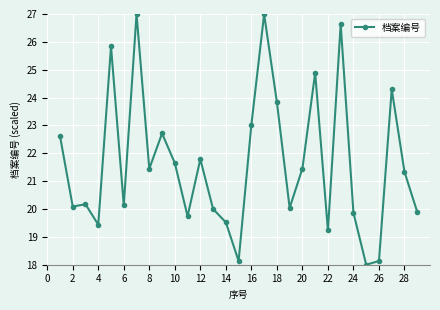

What is the smallest value displayed?

18.0